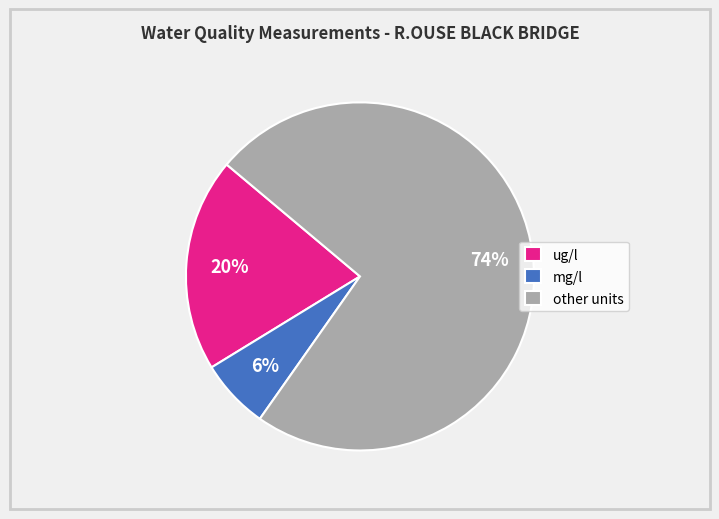

Count the number of slices in the pie.

3